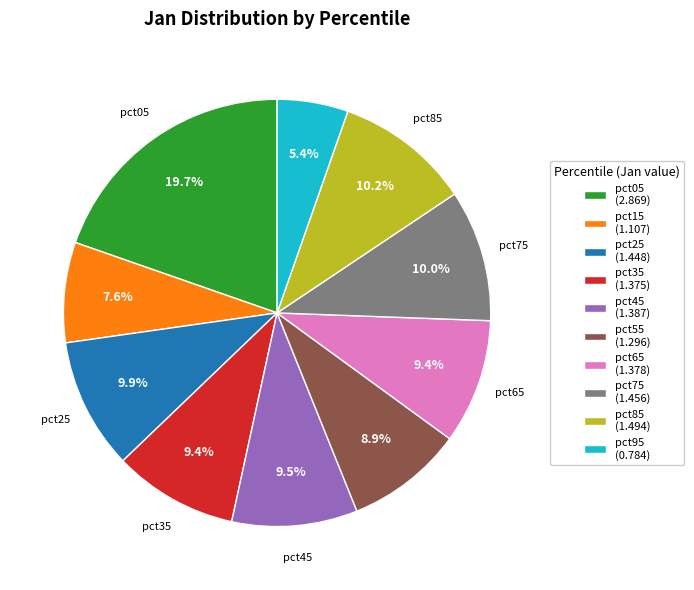

Does any single category account for the majority?

No